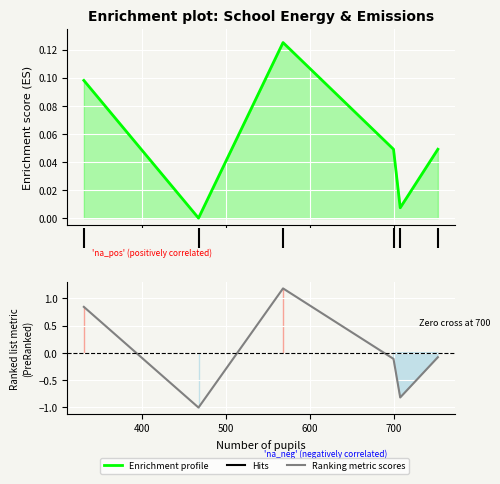

What is the difference between the highest and lowest values at 300?

0.7